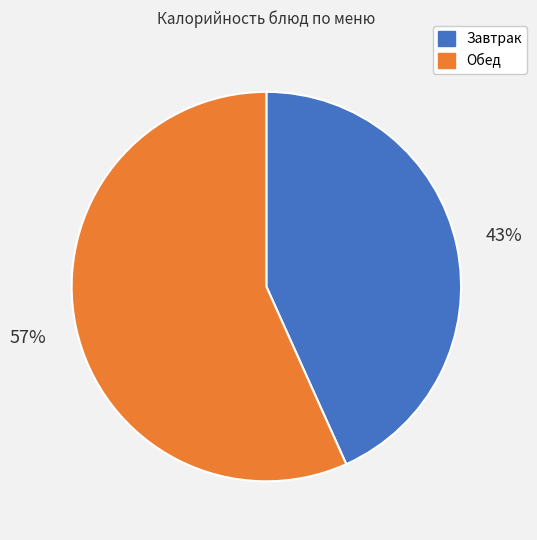

To the nearest percent, what is the average slice percentage?

50%